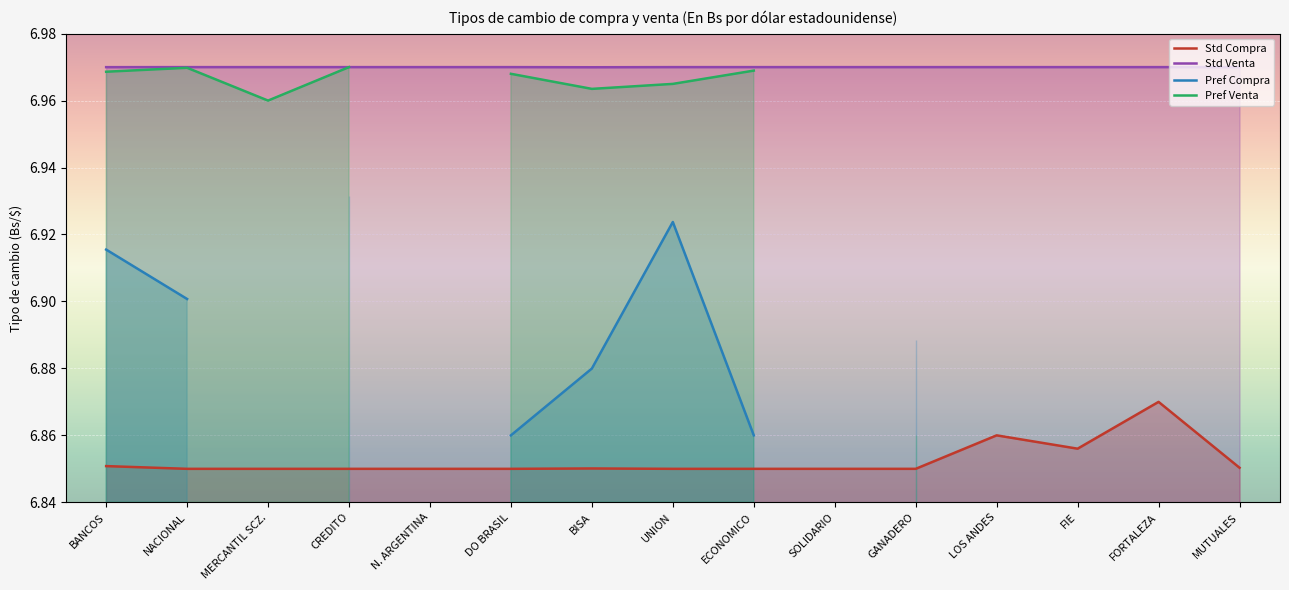

The value of Std Compra at BISA is 3.9. True or false?

False